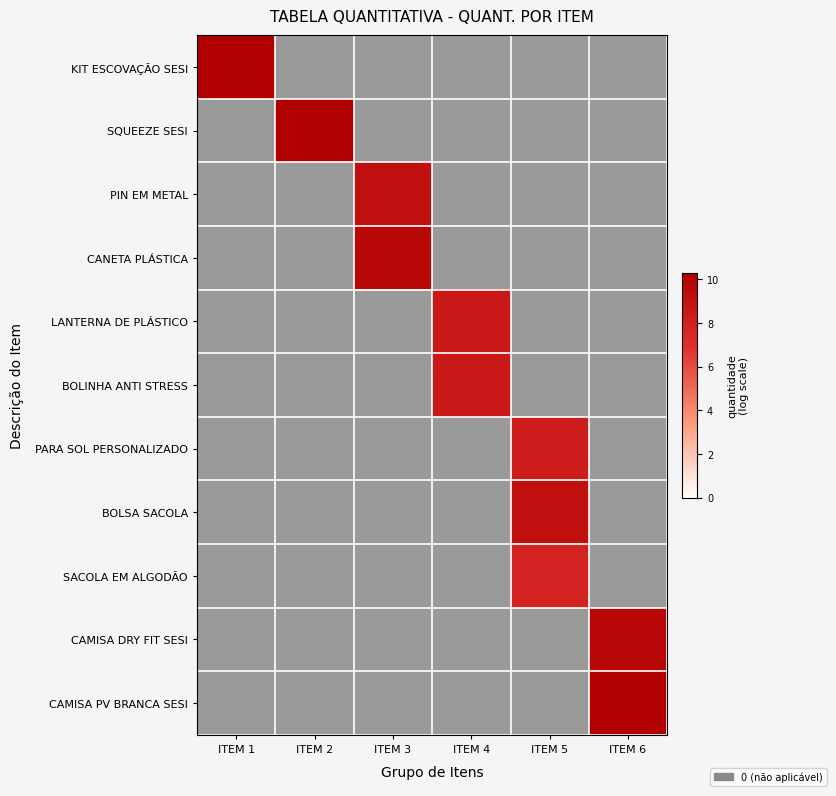

How many data points in PIN EM METAL are above 0?

1